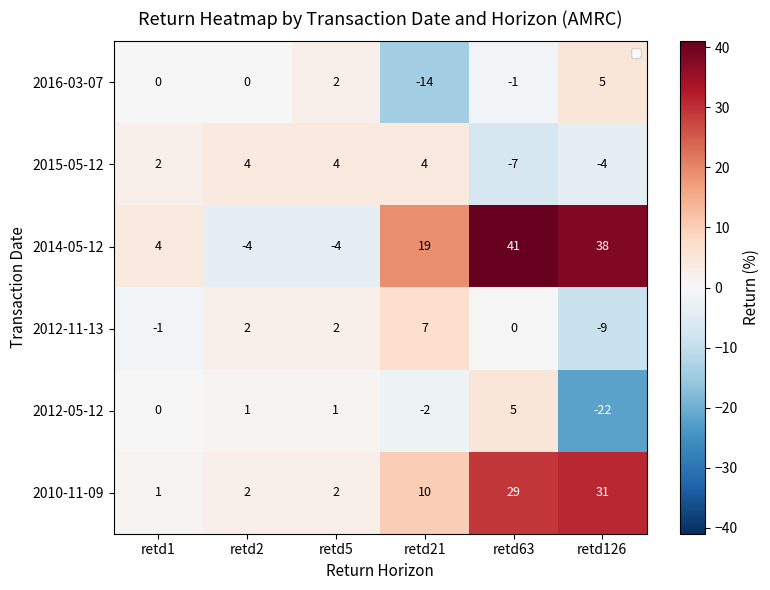

How many values in the 2014-05-12 series are below 19?

3